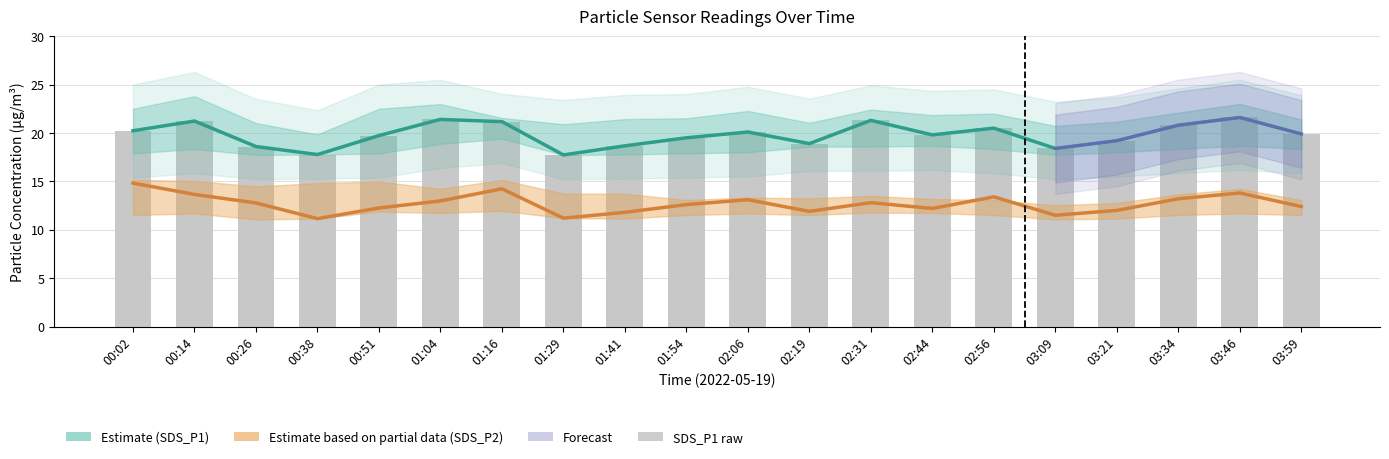

How many values in the SDS_P1 series exceed 19?

14